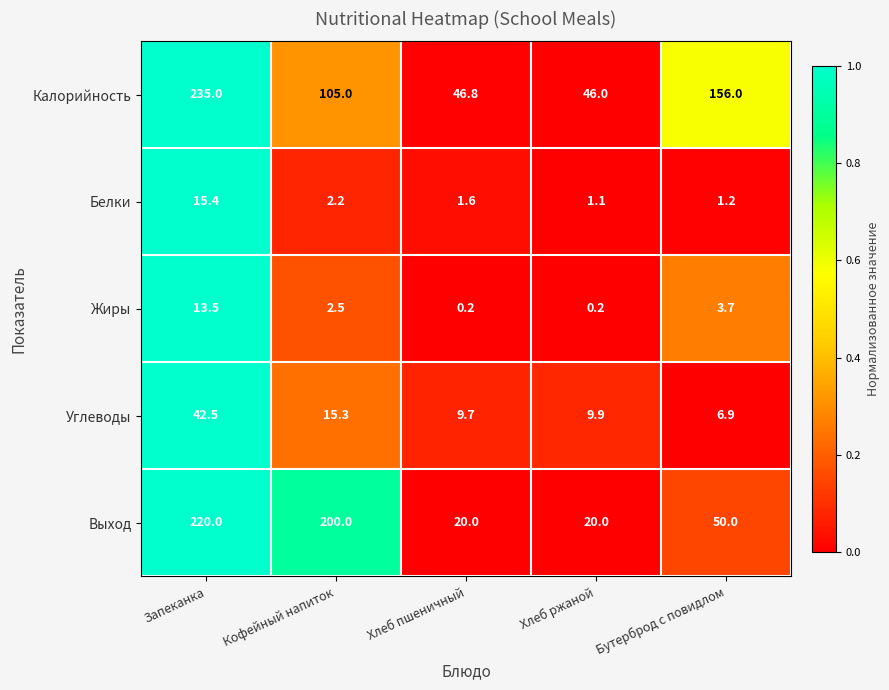

At Хлеб пшеничный, list the series in order from smallest to largest.

Жиры, Белки, Углеводы, Выход, Калорийность